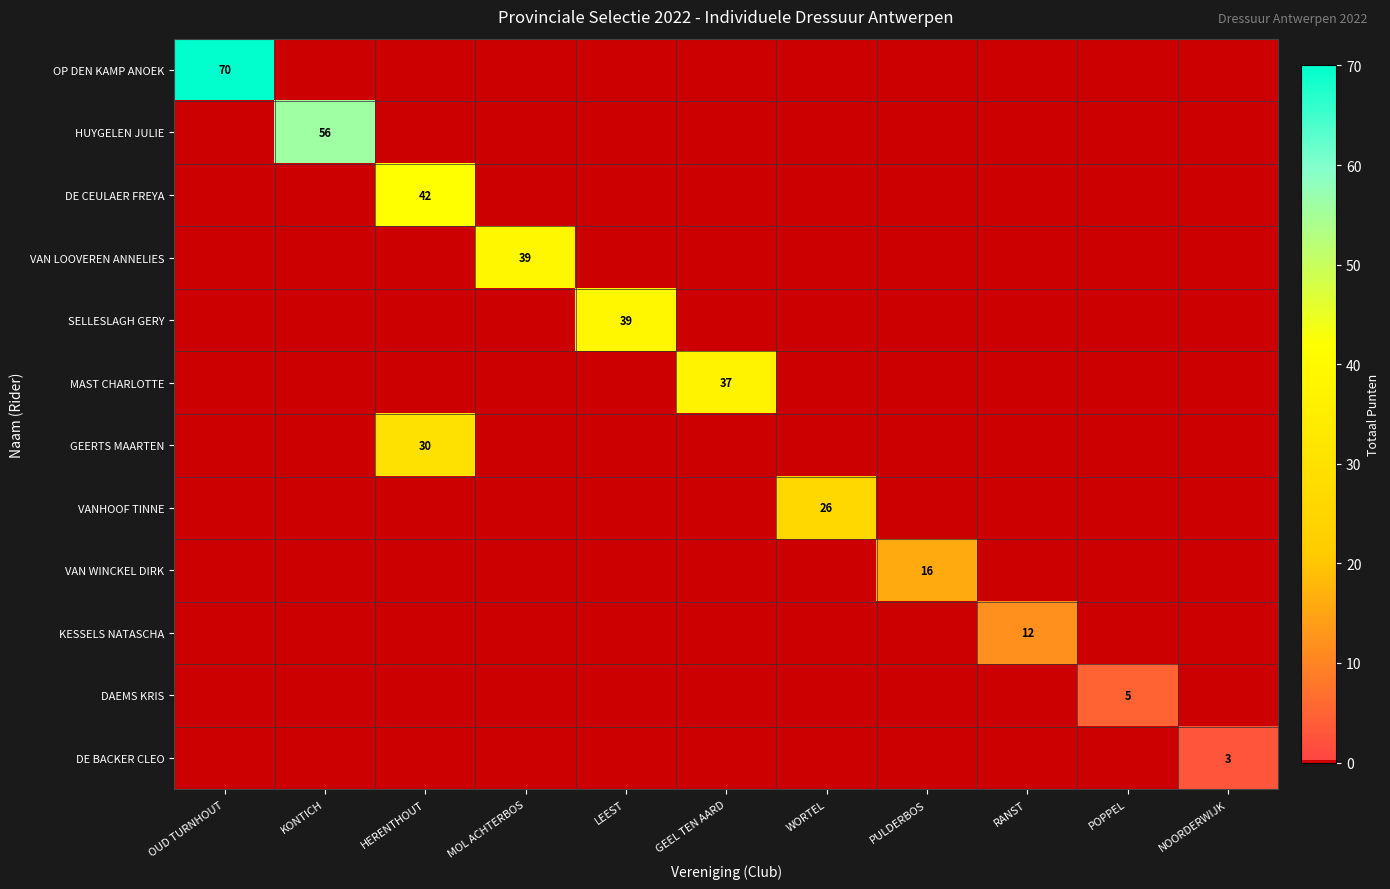

At which category does the chart reach its peak across all series?

OUD TURNHOUT